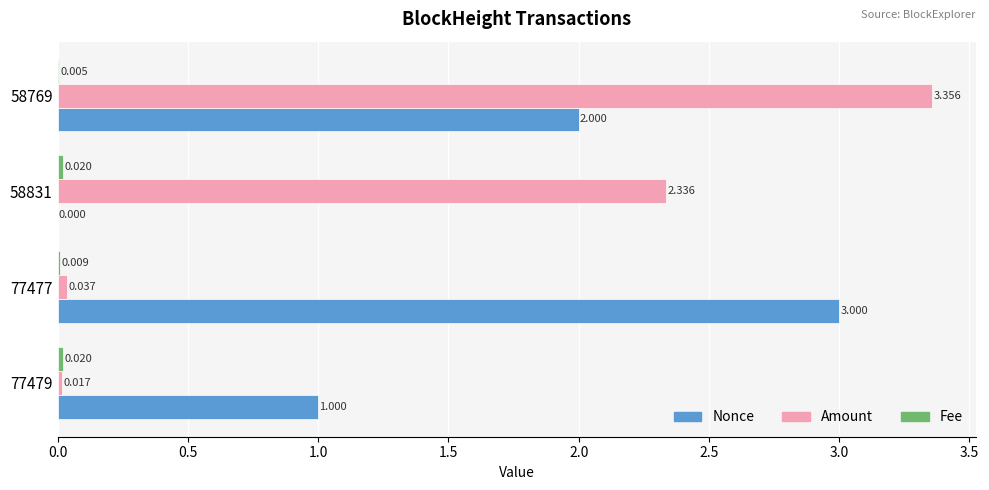

Which series changed the most between 58831 and 58769?

Nonce